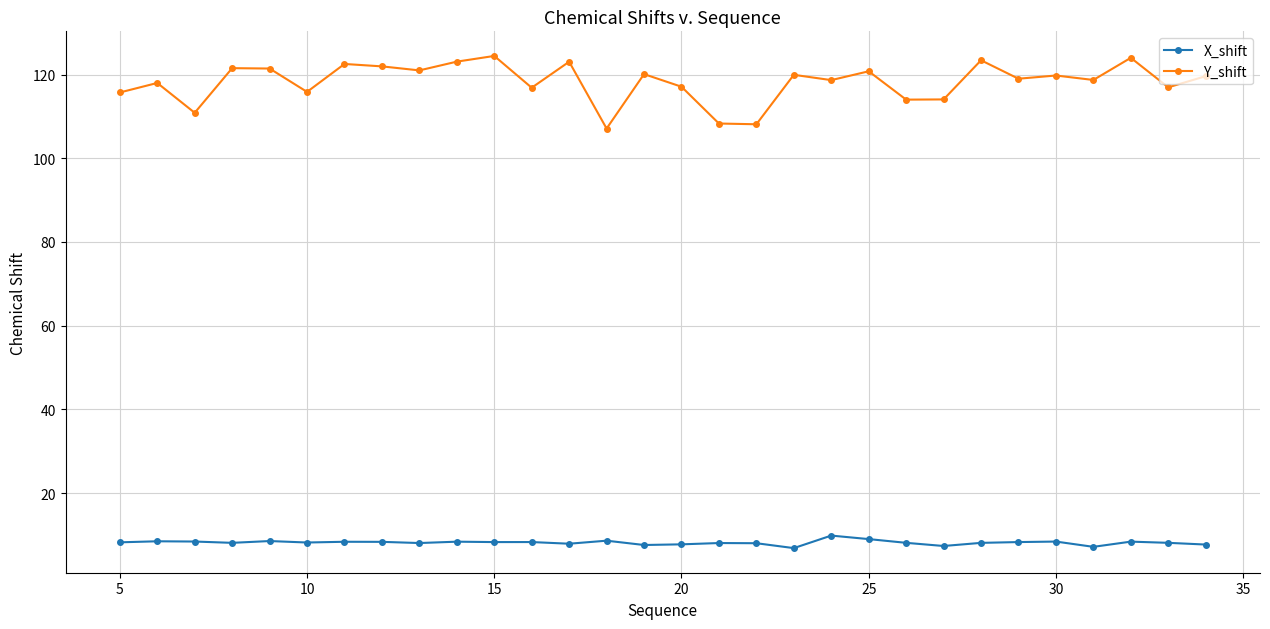

True or false: X_shift and Y_shift cross at least once.

False